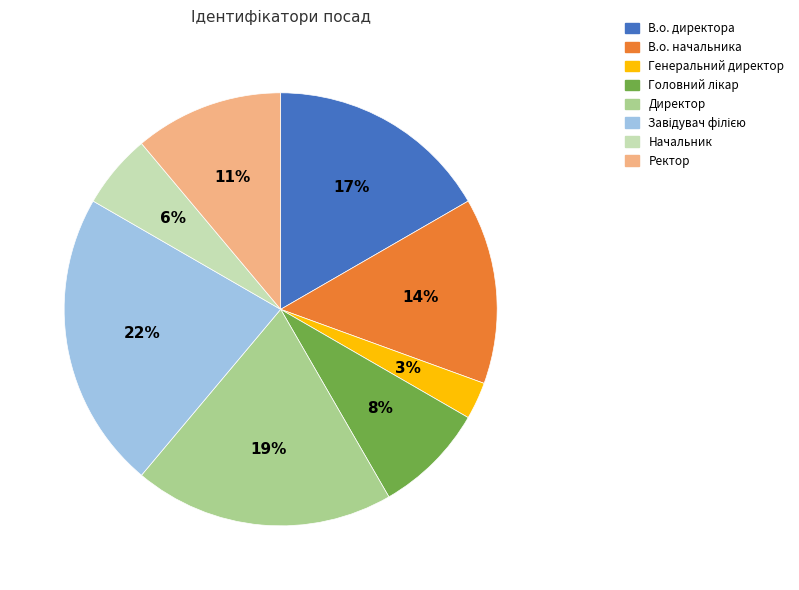

Which has a higher value, Директор or В.о. начальника?

Директор